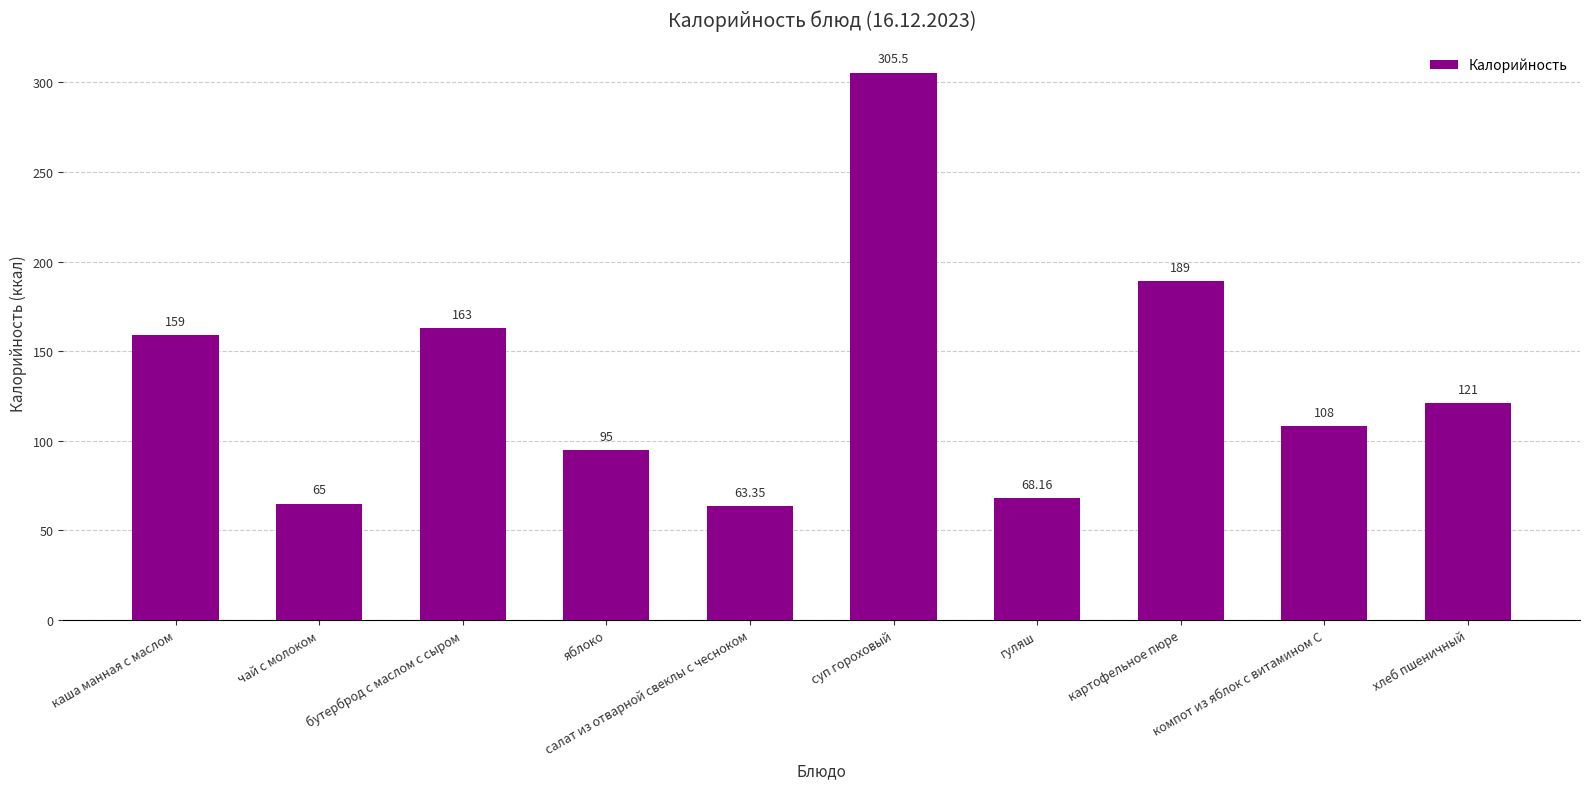

What is the ratio of the value at бутерброд с маслом с сыром to the value at салат из отварной свеклы с чесноком?

2.6